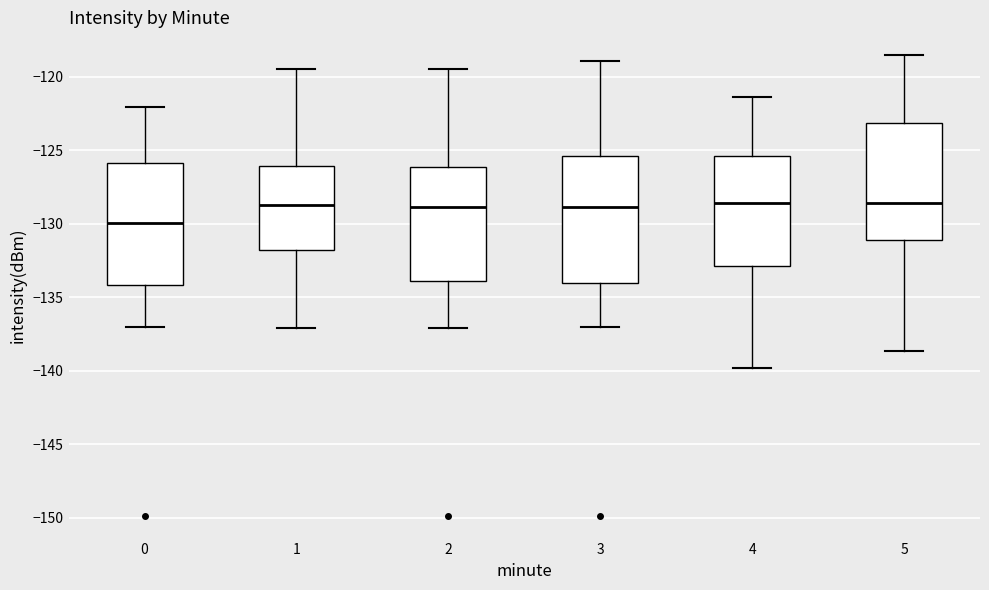

Where is the lower edge of the box at x = 2 on the y-axis? The values are not printed on the chart, so give them approximately, as read against the axis.

-134.0